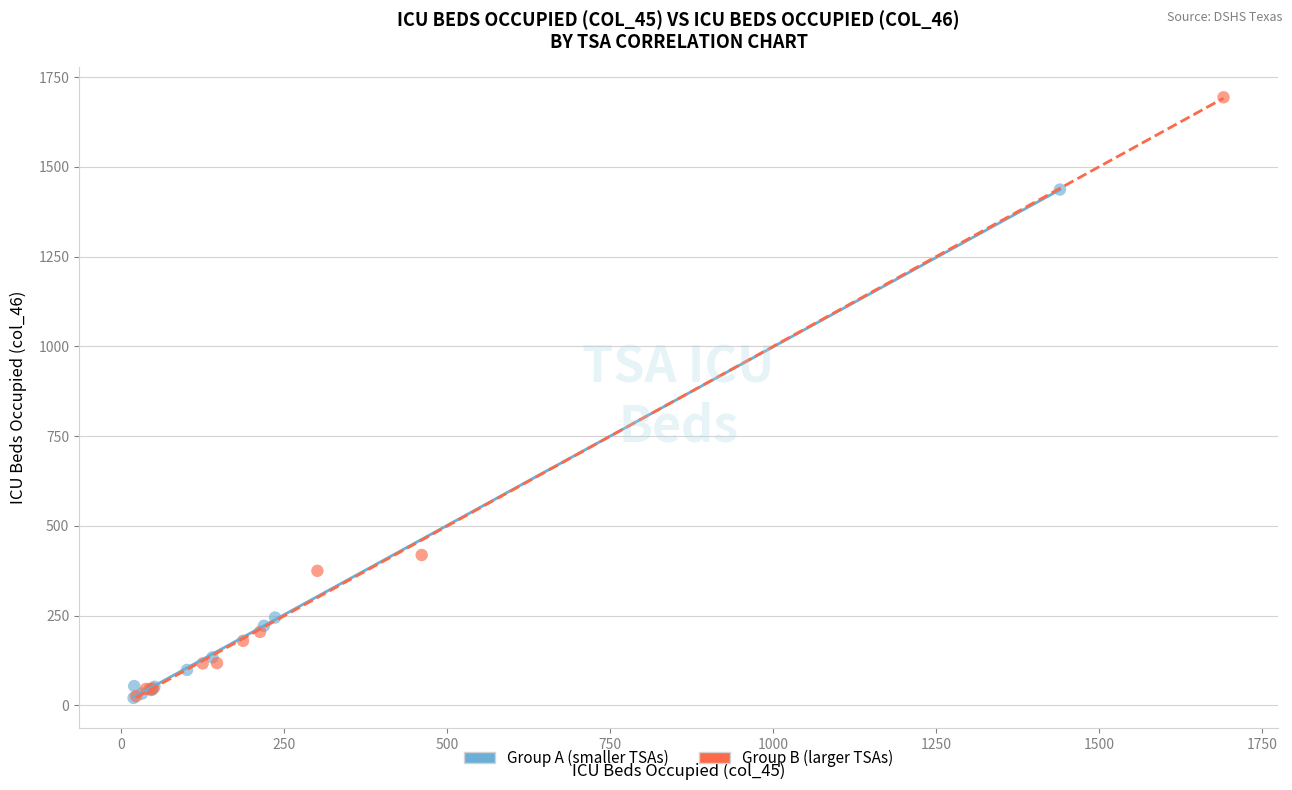

Which series has the widest spread of Y values?

Group B (larger TSAs)